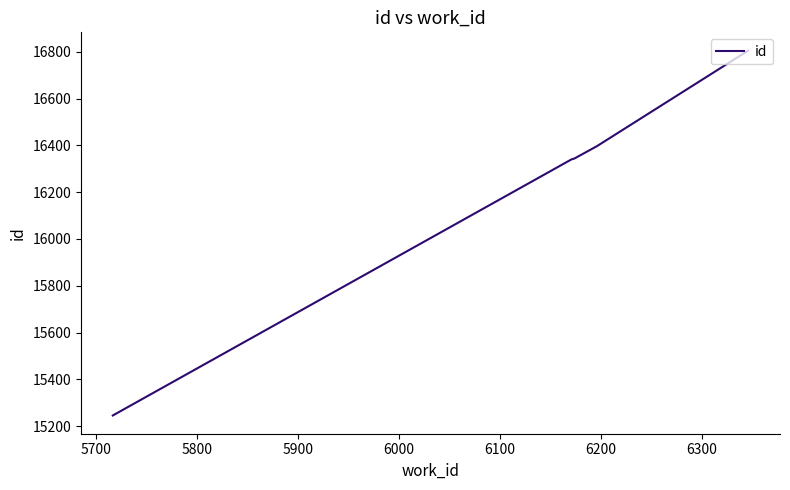

What is the maximum value shown in the chart?

16805